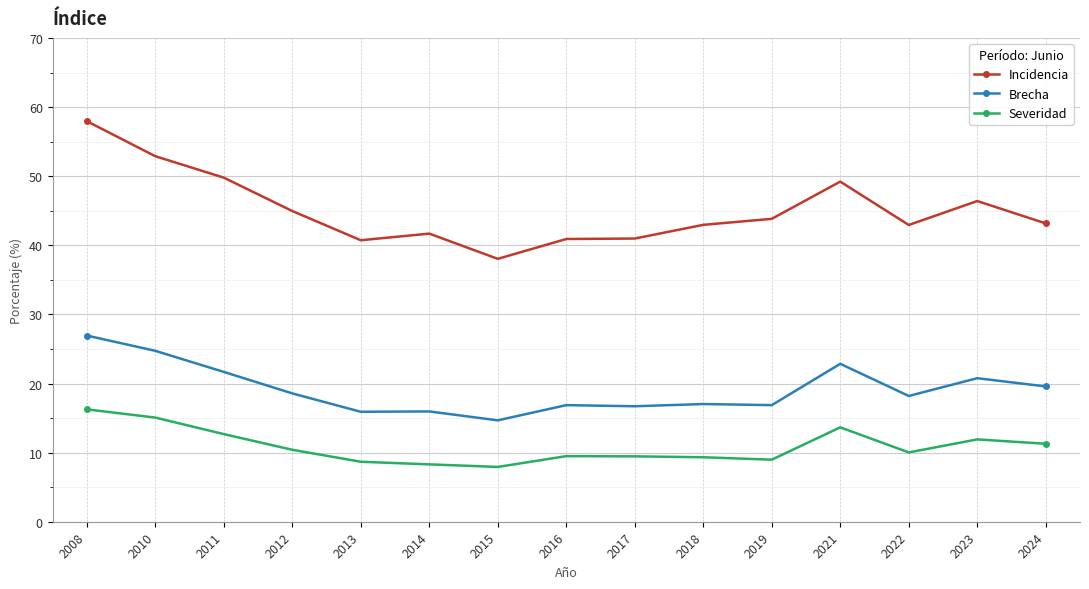

True or false: Incidencia and Brecha intersect in this chart.

False